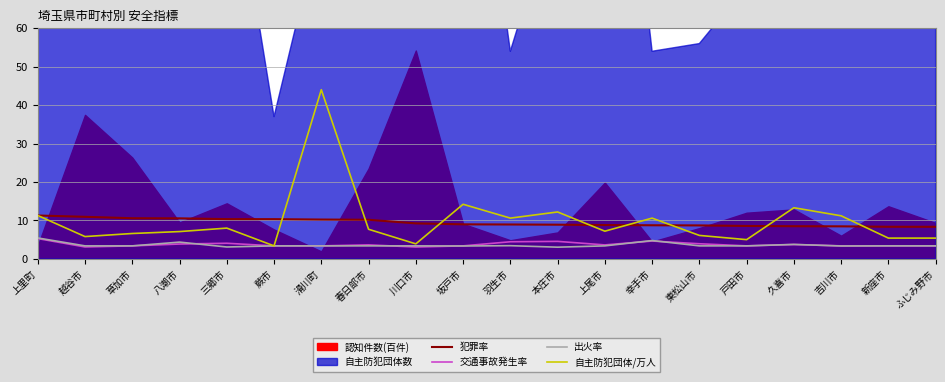

The value of 犯罪率 at 川口市 is 9.2. True or false?

True